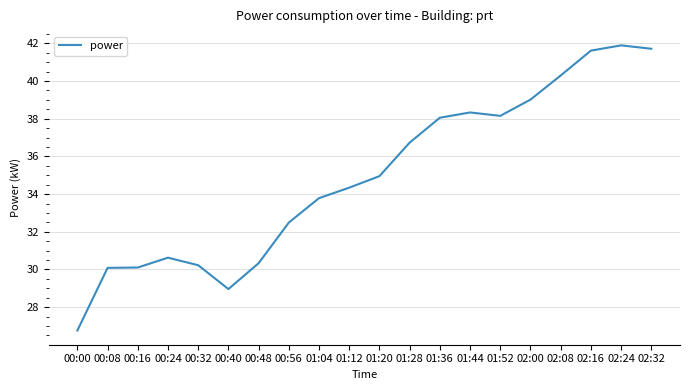

True or false: the data shows 7.5 at 01:04.

False